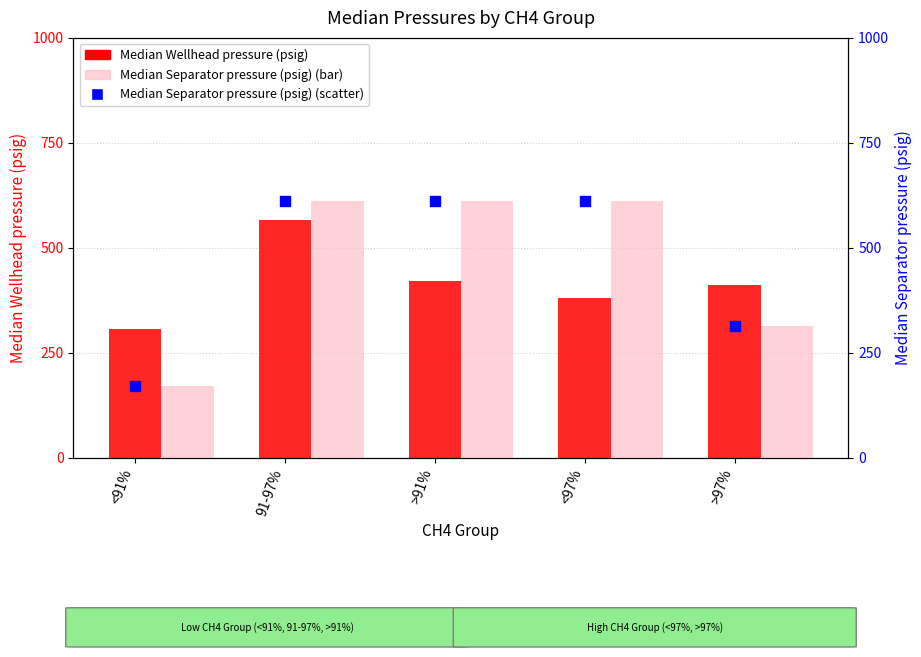

At how many categories does at least one series exceed 296?

5